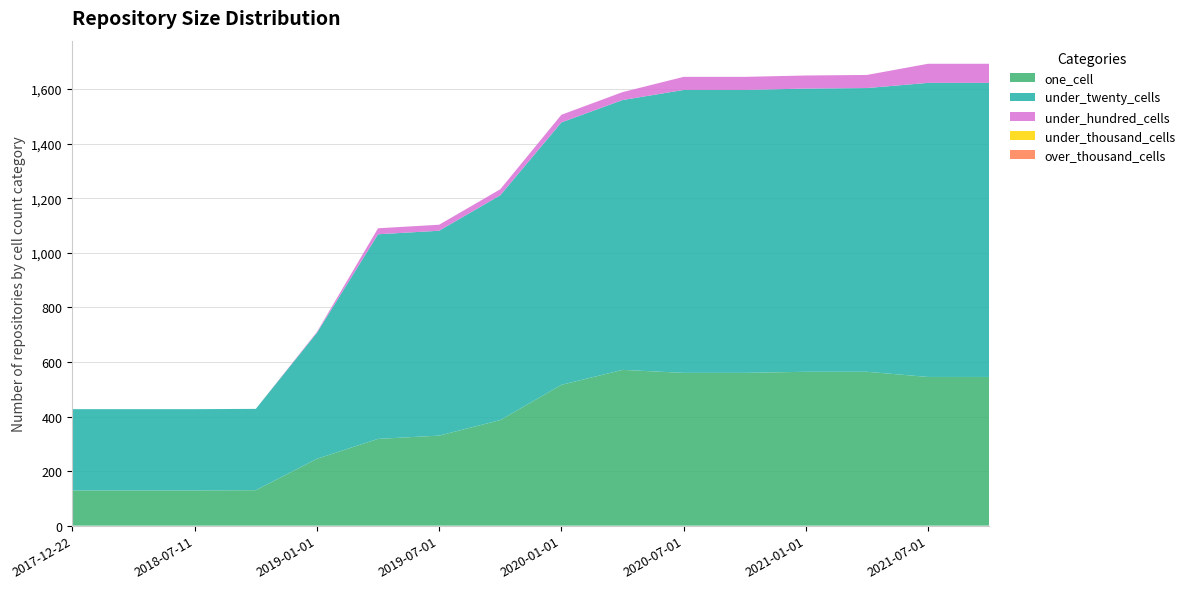

Reading left to right, what are all the values shown in this chart?

one_cell: 129	129	129	130	245	318	330	387	516	571	560	560	564	564	545	545
under_twenty_cells: 298	298	298	298	462	750	751	824	962	989	1037	1037	1038	1040	1078	1078
under_hundred_cells: 0	0	0	0	3	22	22	22	28	29	48	48	48	48	70	70
under_thousand_cells: 0	0	0	0	0	0	0	0	0	0	0	0	0	0	0	0
over_thousand_cells: 0	0	0	0	0	0	0	0	0	0	0	0	0	0	0	0